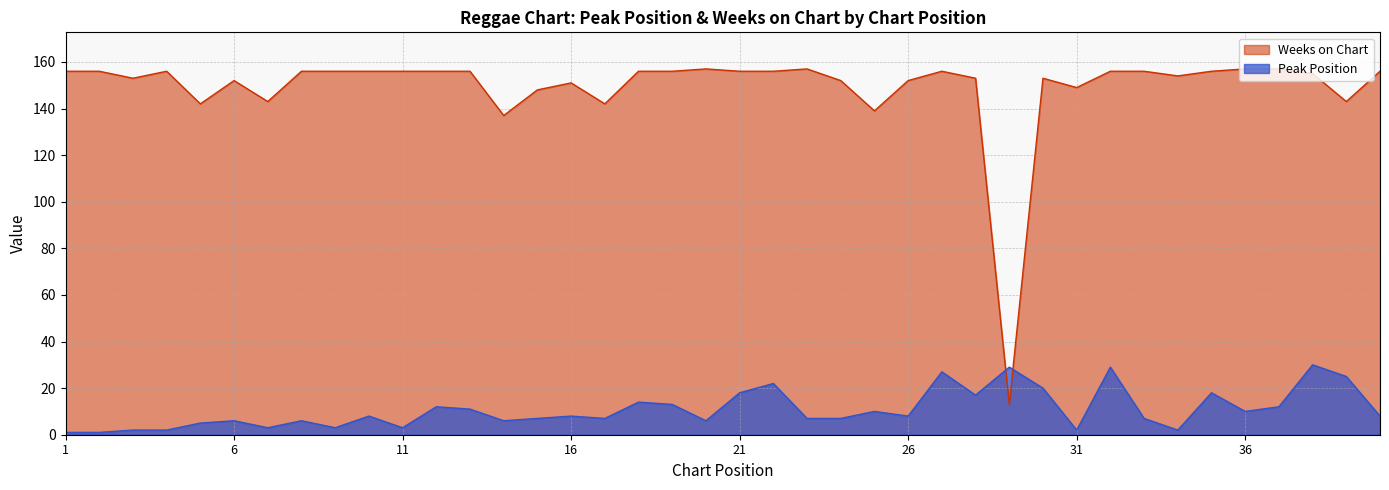

Rank the series by their maximum value, from highest to lowest.

Weeks on Chart, Peak Position